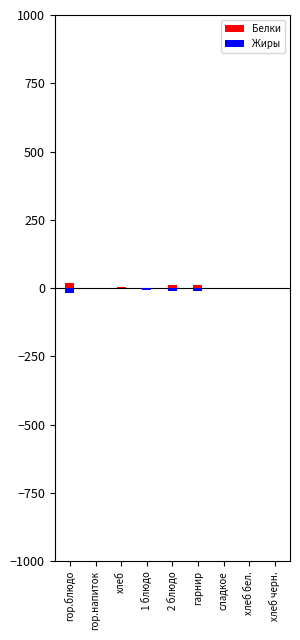

What is the difference between the maximum and minimum values in the Жиры series?

17.8